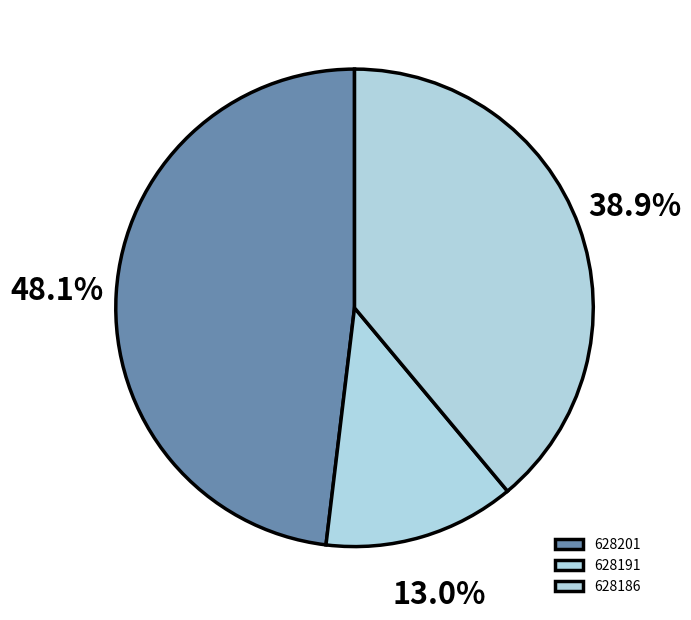

To the nearest percent, what is the difference between the largest and smallest slice percentages?

35%